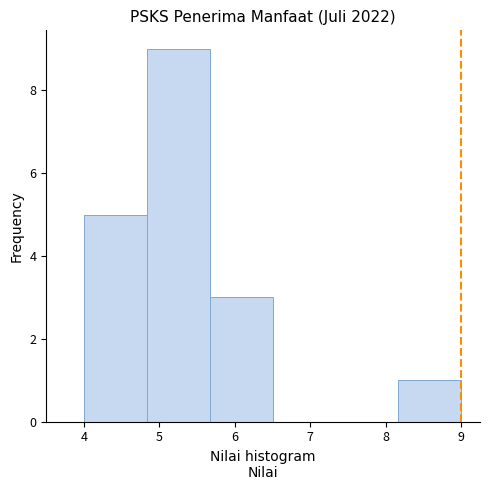

Over which range of the x-axis is the bar tallest?

4.8 to 5.7